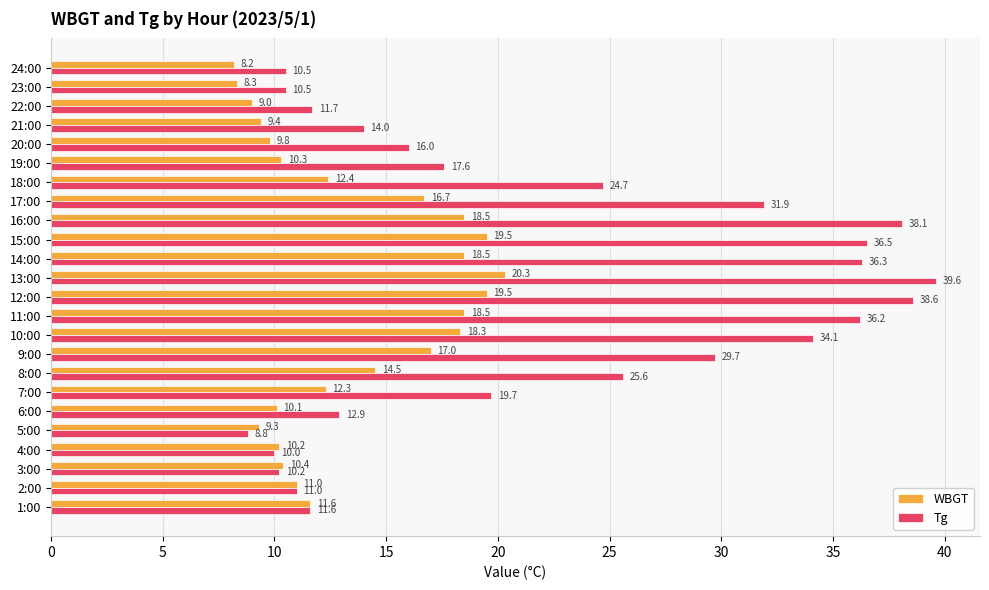

True or false: Tg has a value of 11.7 at 22:00.

True